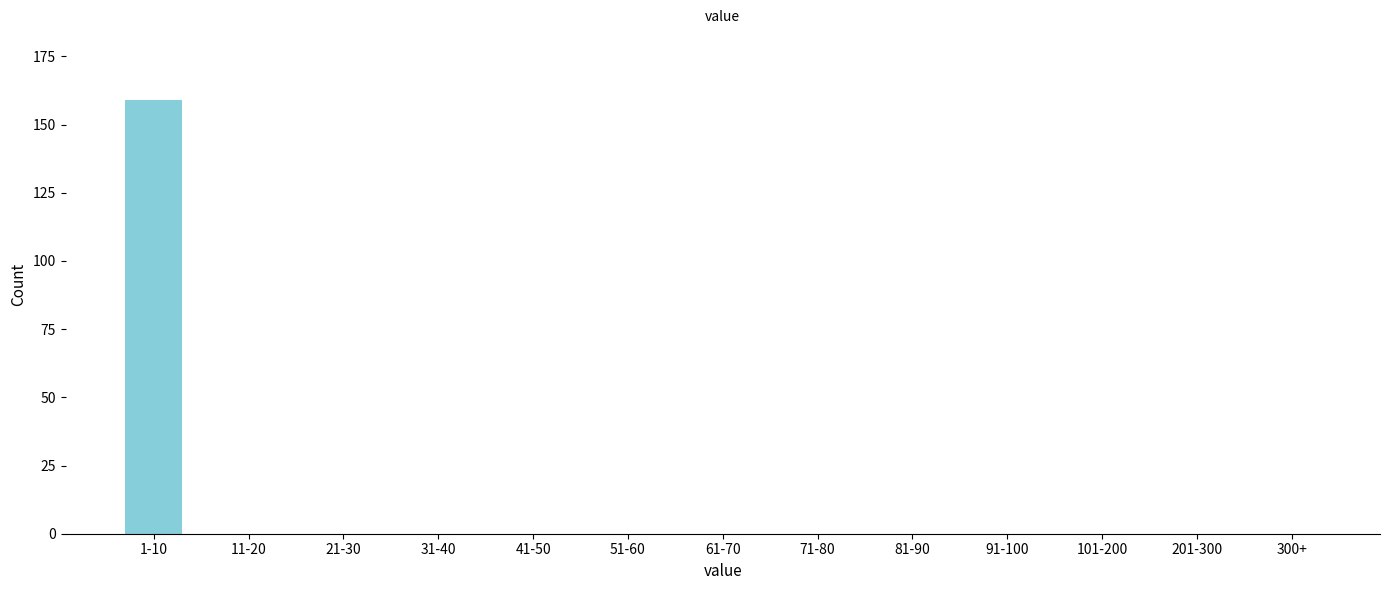

Reading left to right, list all the values displayed in this chart.

1-10=159	11-20=0	21-30=0	31-40=0	41-50=0	51-60=0	61-70=0	71-80=0	81-90=0	91-100=0	101-200=0	201-300=0	300+=0